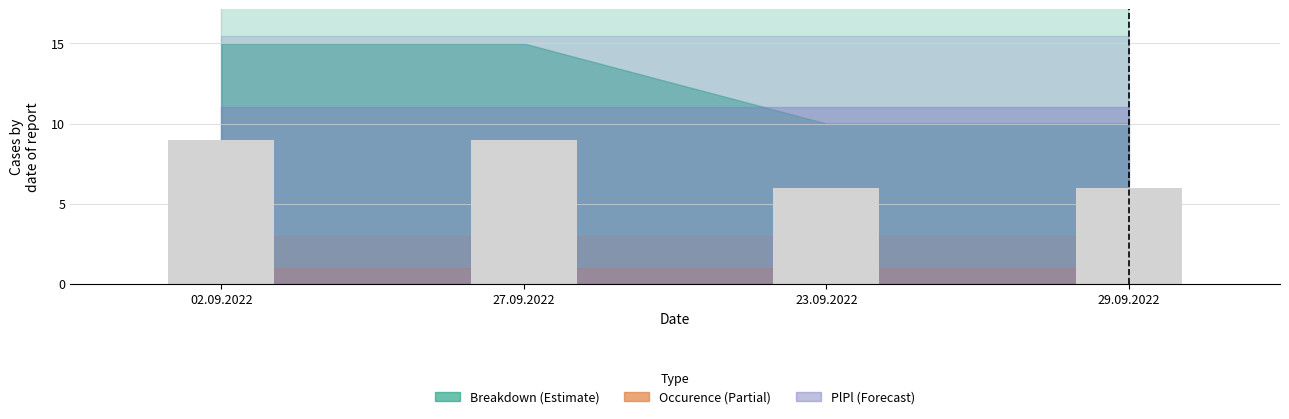

What position from the left is 23.09.2022?

3